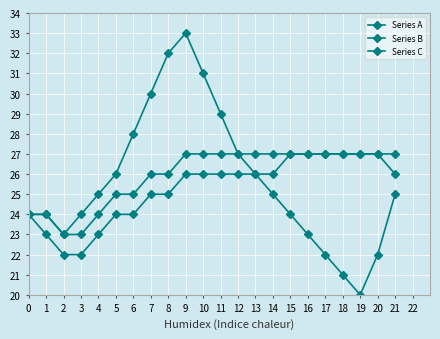

Which label corresponds to the smallest value in the chart?

19